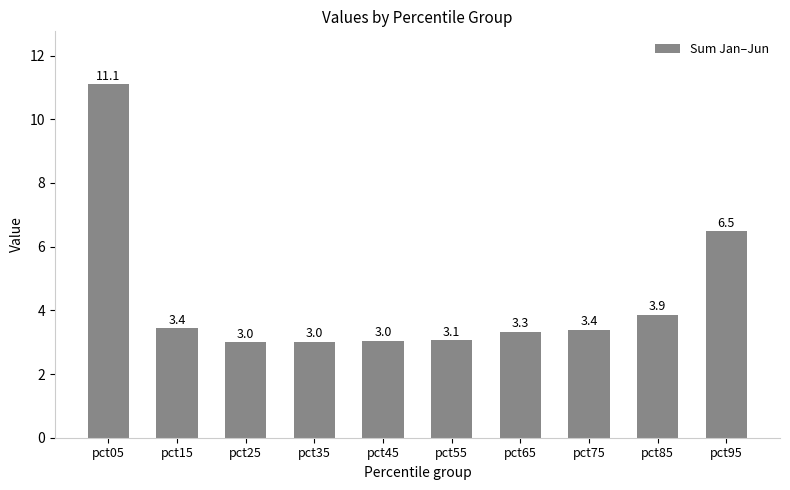

How many bars are there in total?

10